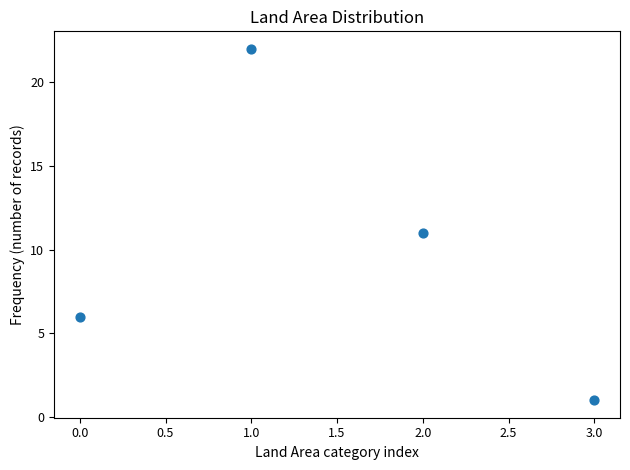

What is the average Y value?

10